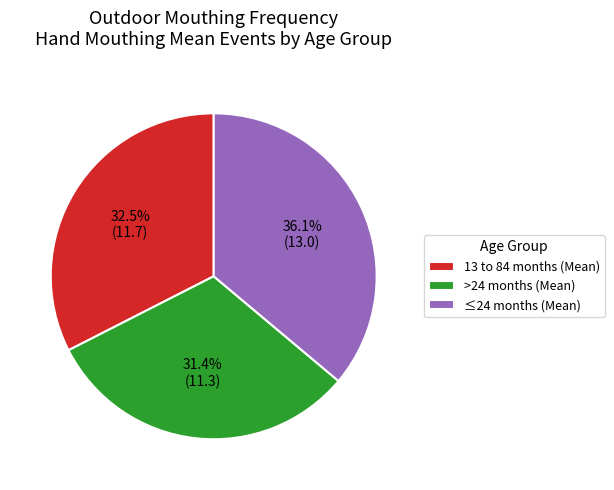

The 13 to 84 months (Mean) slice represents 38% of the pie. True or false?

False